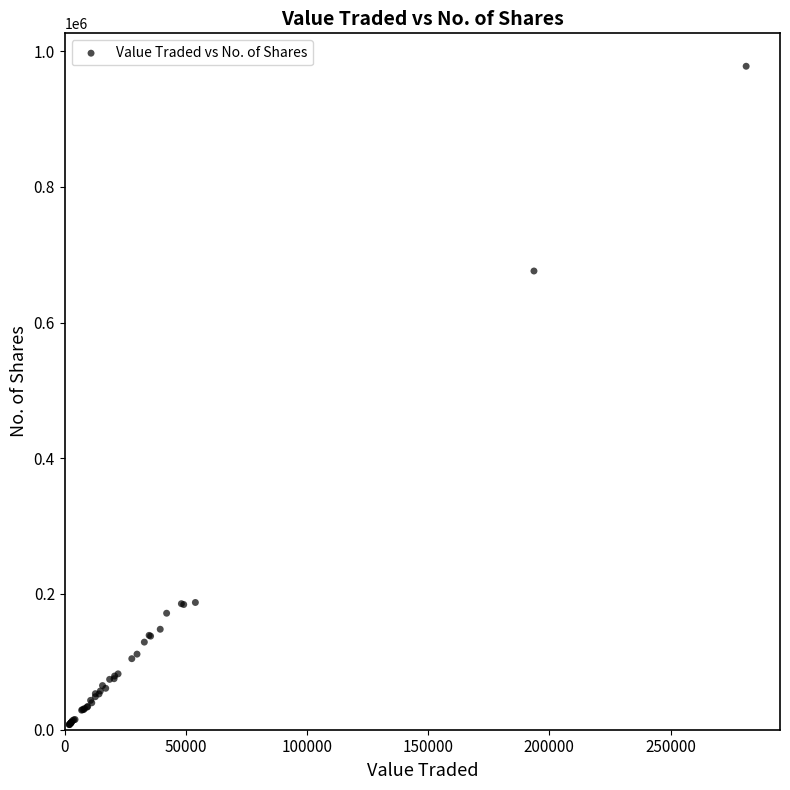

What Y value in the scatter plot is closest to 492557?

675899